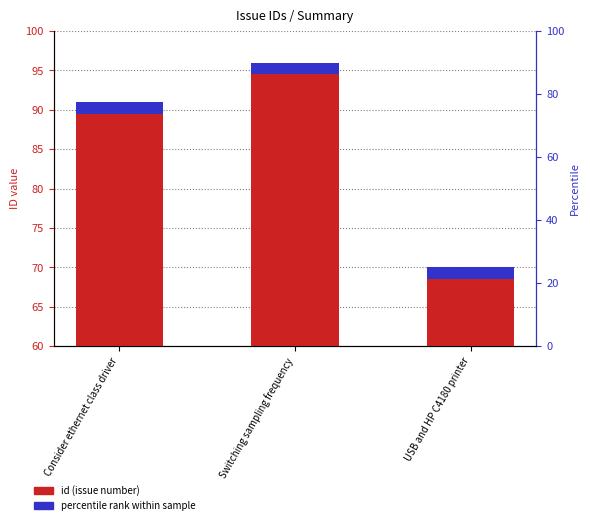

What is the difference between the maximum and minimum values?

26